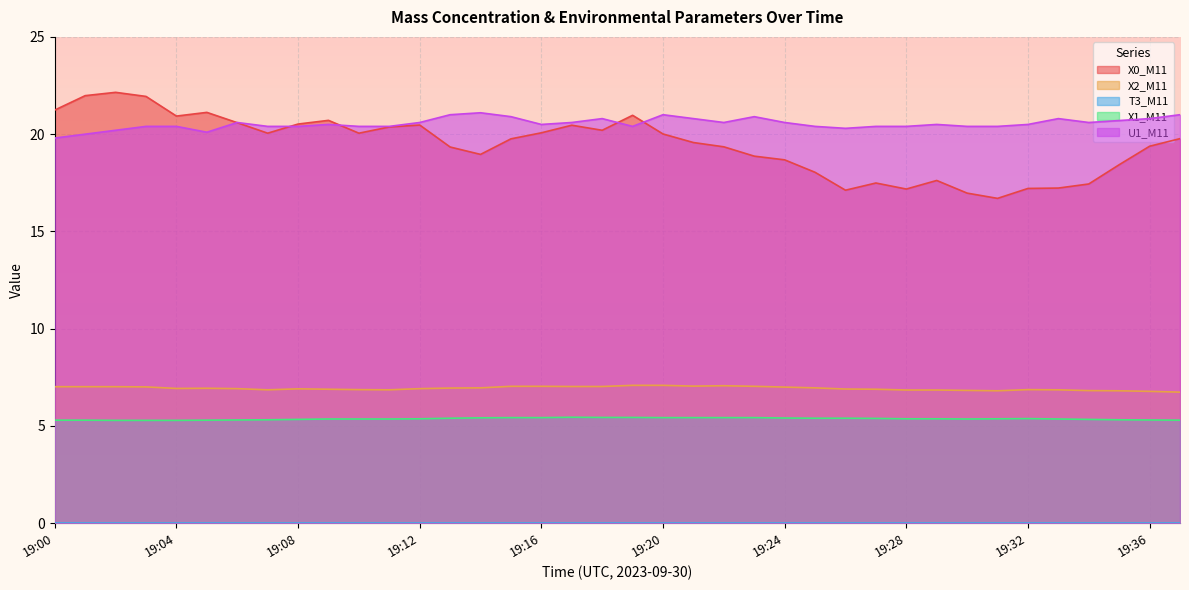

Where is the first local maximum for U1_M11?

19:06